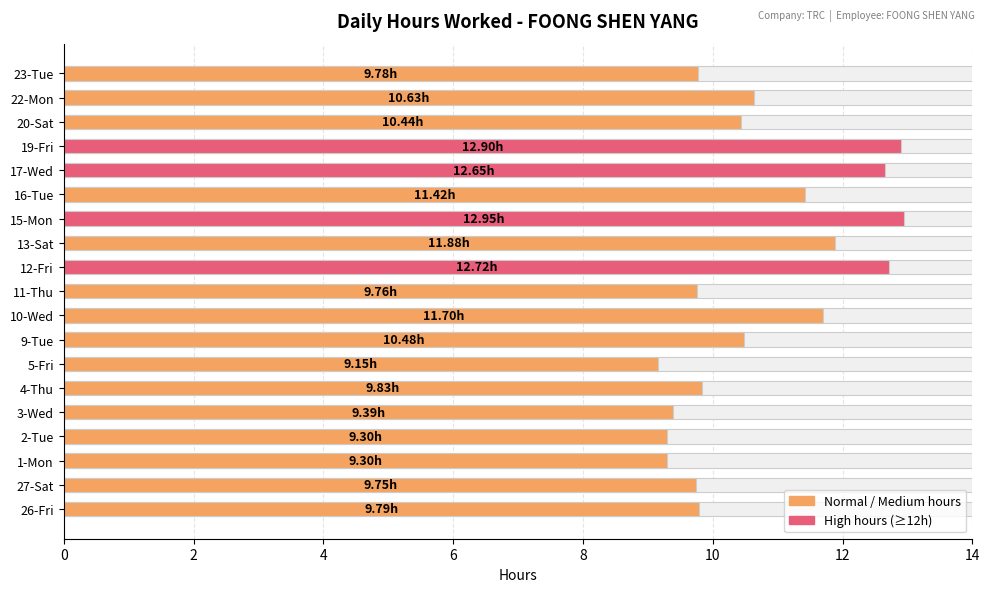

What is the difference between the maximum and second lowest values?

3.6